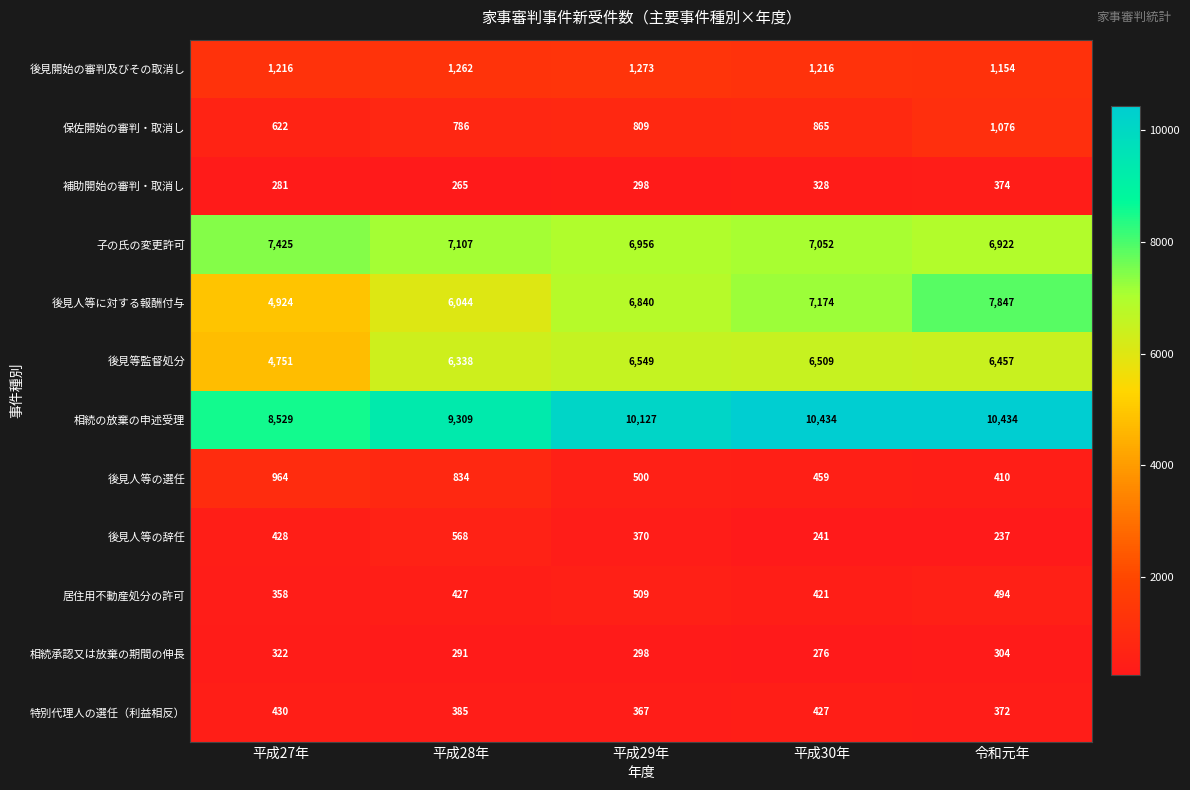

Which series has the largest total across all categories?

相続の放棄の申述受理